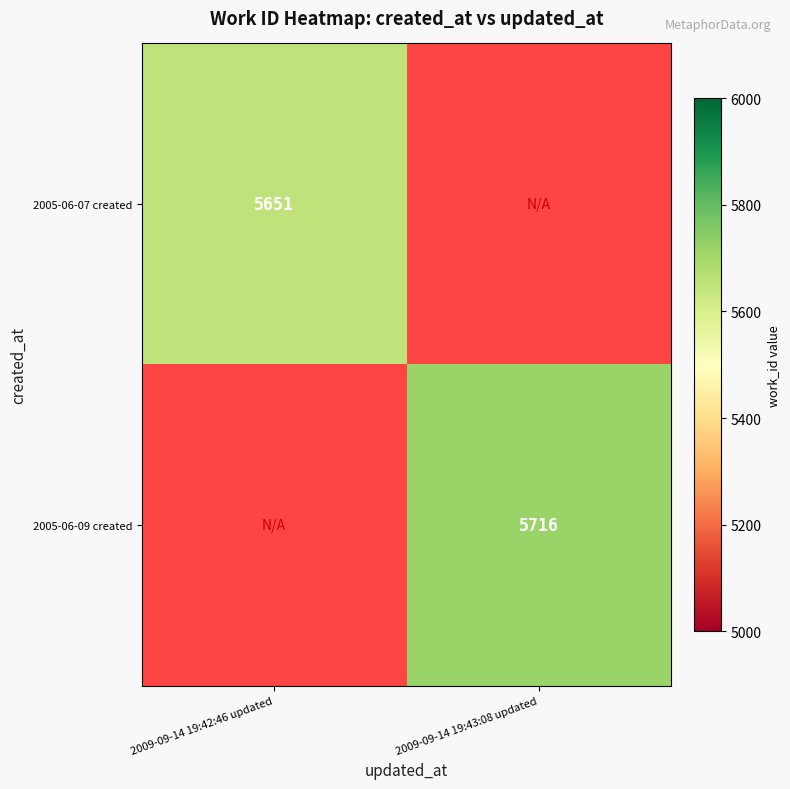

Is it true that 2005-06-07 created equals 5651 at 2009-09-14 19:42:46 updated?

True